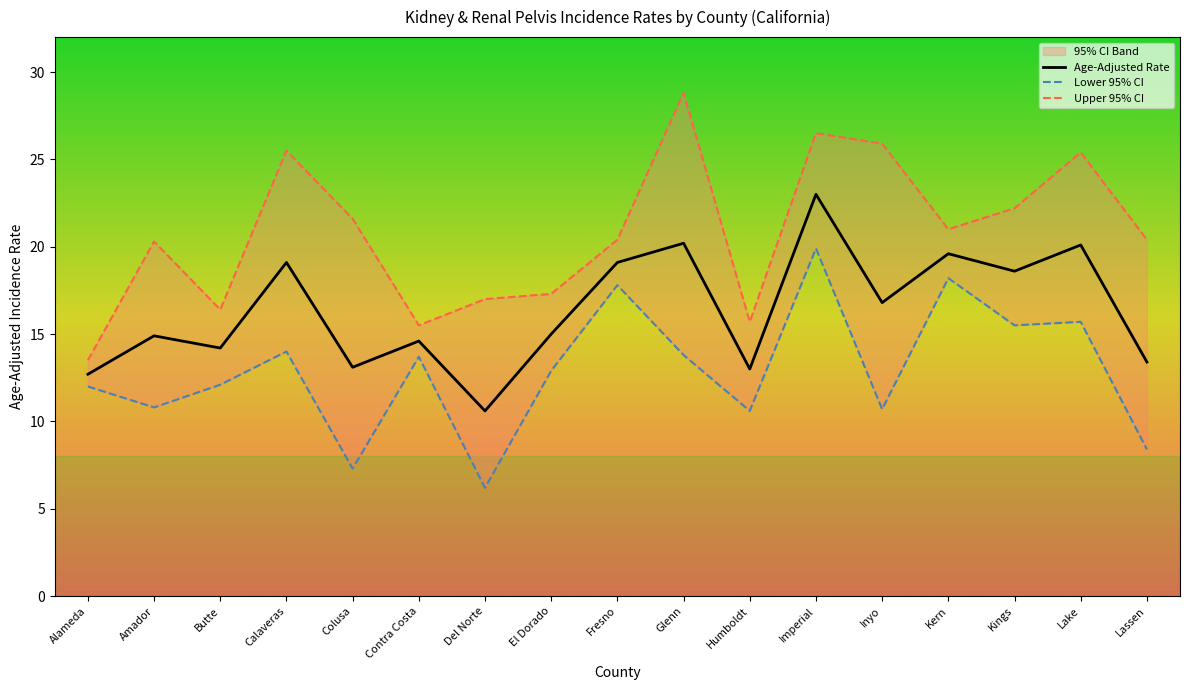

True or false: Age-Adjusted Rate has more than 2 points higher than both neighbors.

True